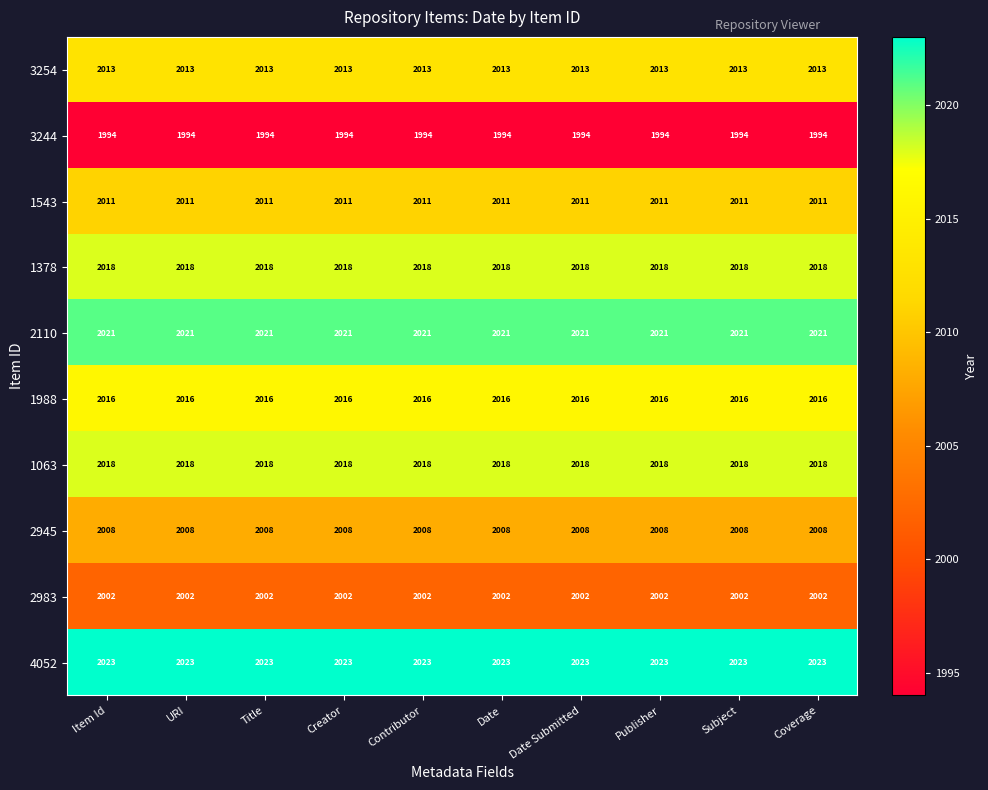

What is the difference between the highest and lowest values at Title?

29